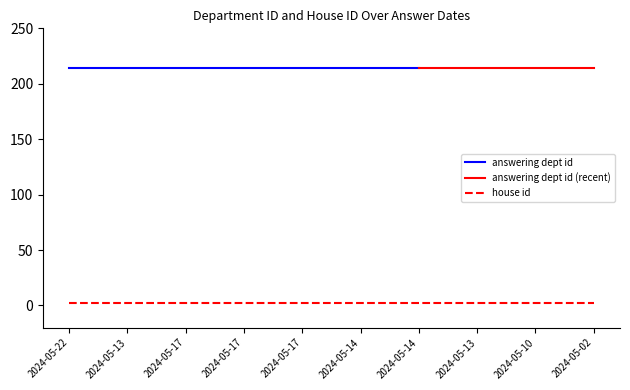

What is the value of the house id point at the 9th from the left?

2